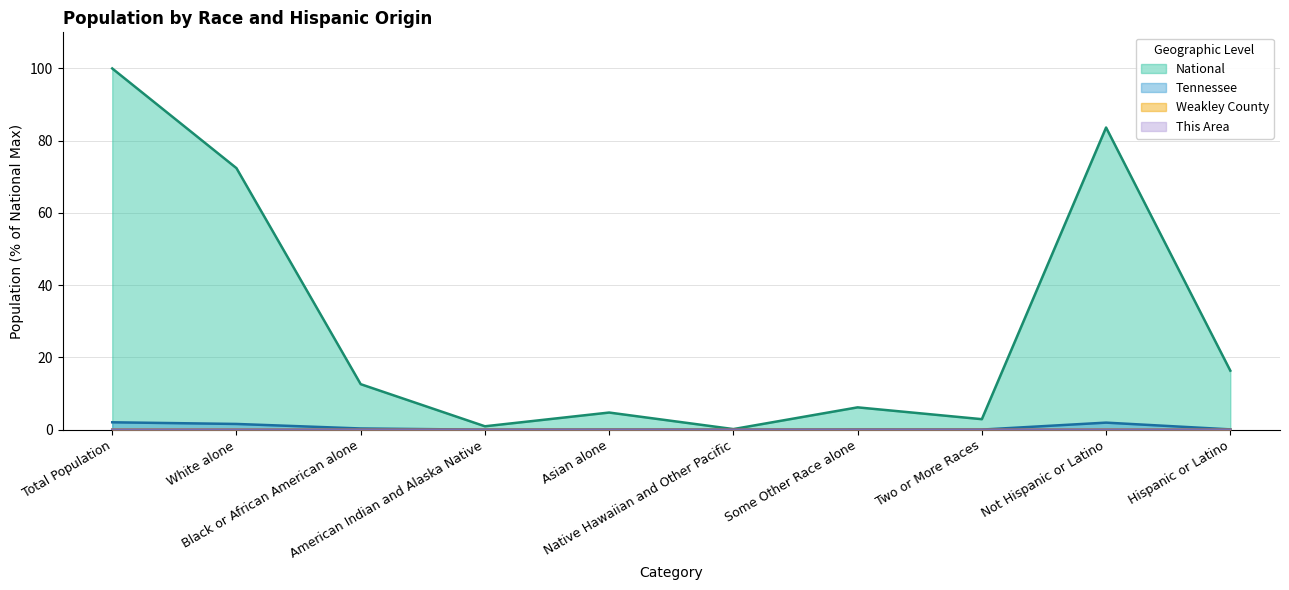

At which category is the sum across all series the highest?

Total Population